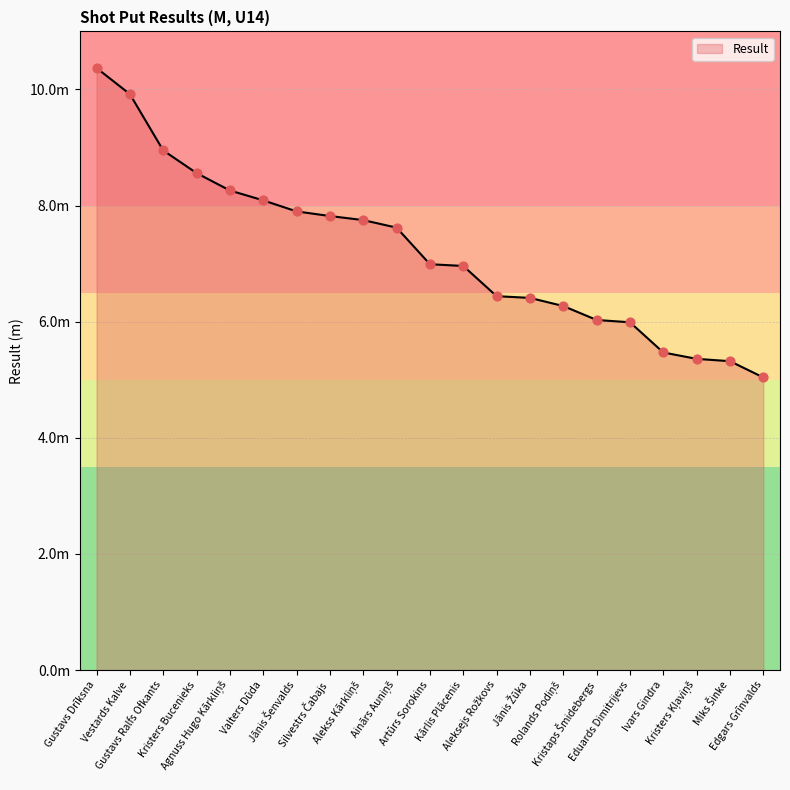

What is the change in value from Jānis Šenvalds to Ivars Gindra?

-2.4